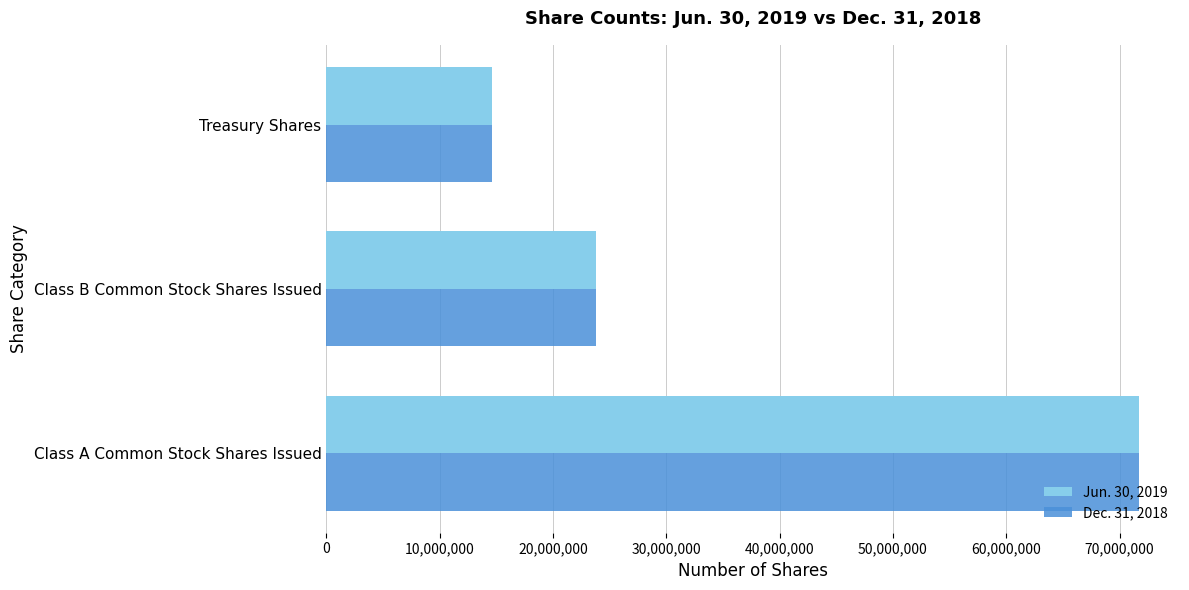

List the series in order of their overall mean, lowest first.

Dec. 31, 2018, Jun. 30, 2019